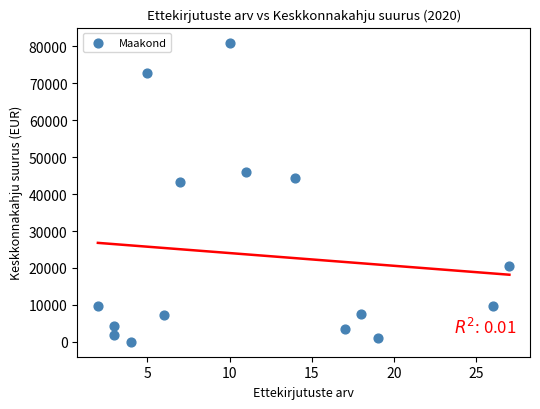

What is the range of Y values (max minus min)?

80970.2